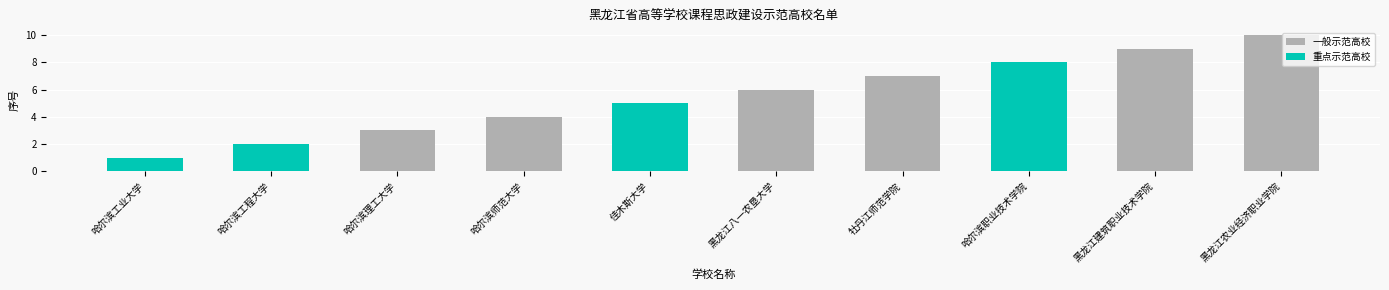

Reading left to right, list all the values displayed in this chart.

哈尔滨工业大学=1	哈尔滨工程大学=2	哈尔滨理工大学=3	哈尔滨师范大学=4	佳木斯大学=5	黑龙江八一农垦大学=6	牡丹江师范学院=7	哈尔滨职业技术学院=8	黑龙江建筑职业技术学院=9	黑龙江农业经济职业学院=10